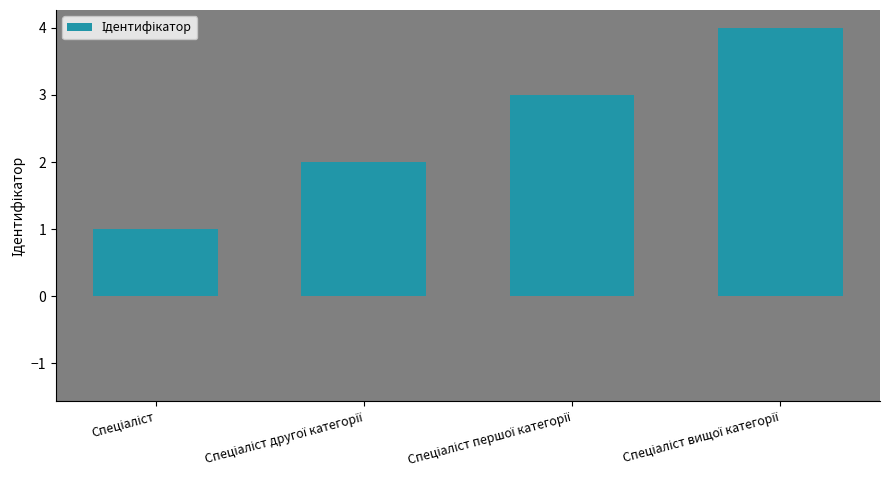

What is the sum of all values?

10